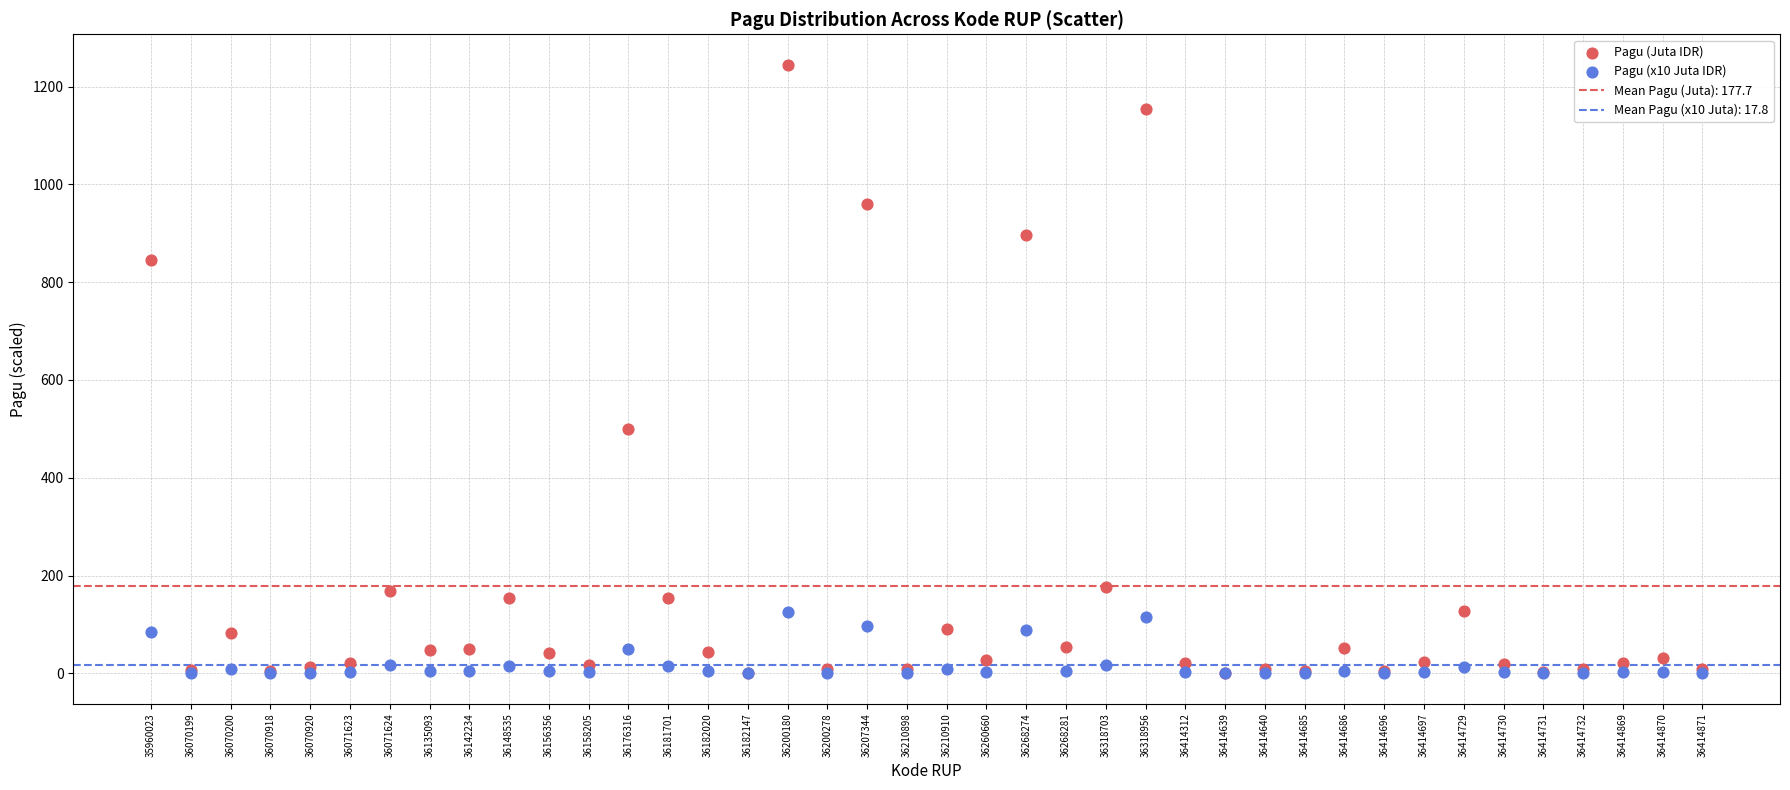

In the Pagu (Juta IDR) series, what Y value is closest to 622?

499.9